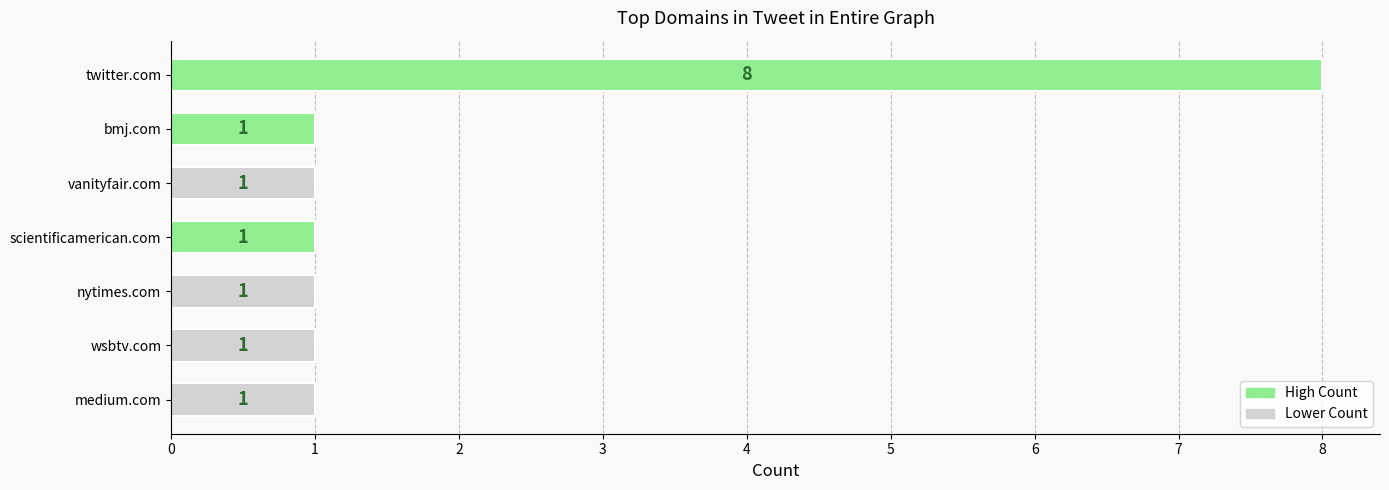

How many bars are there in total?

7